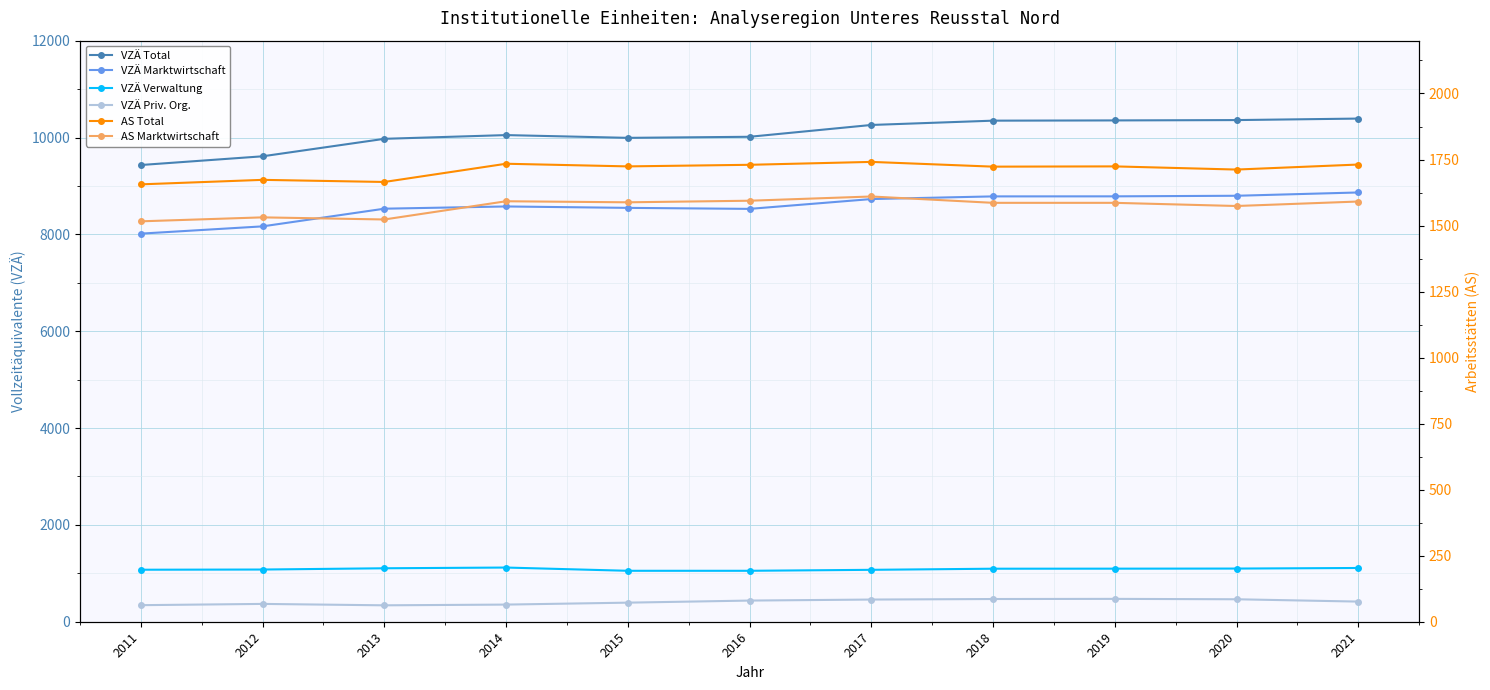

How many lines are shown in the chart?

6